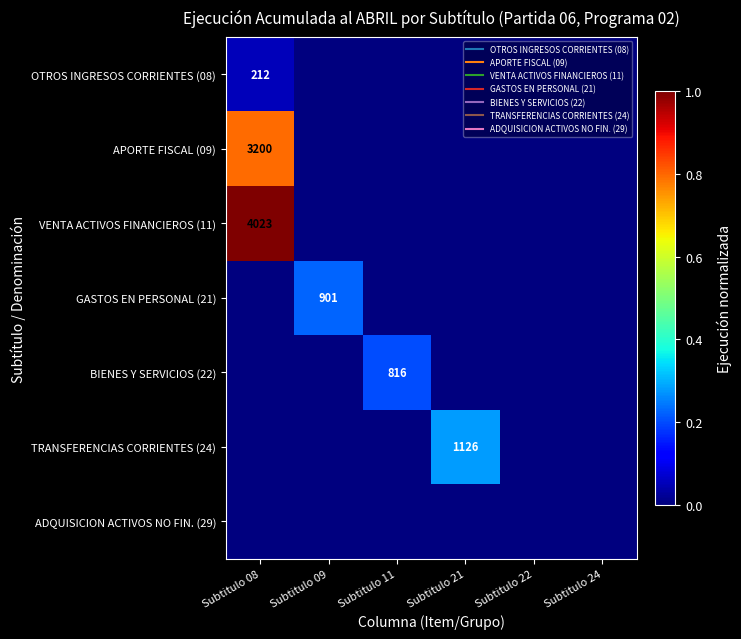

Rank the categories by APORTE FISCAL (09) value from lowest to highest.

Subtitulo 09, Subtitulo 11, Subtitulo 21, Subtitulo 22, Subtitulo 24, Subtitulo 08